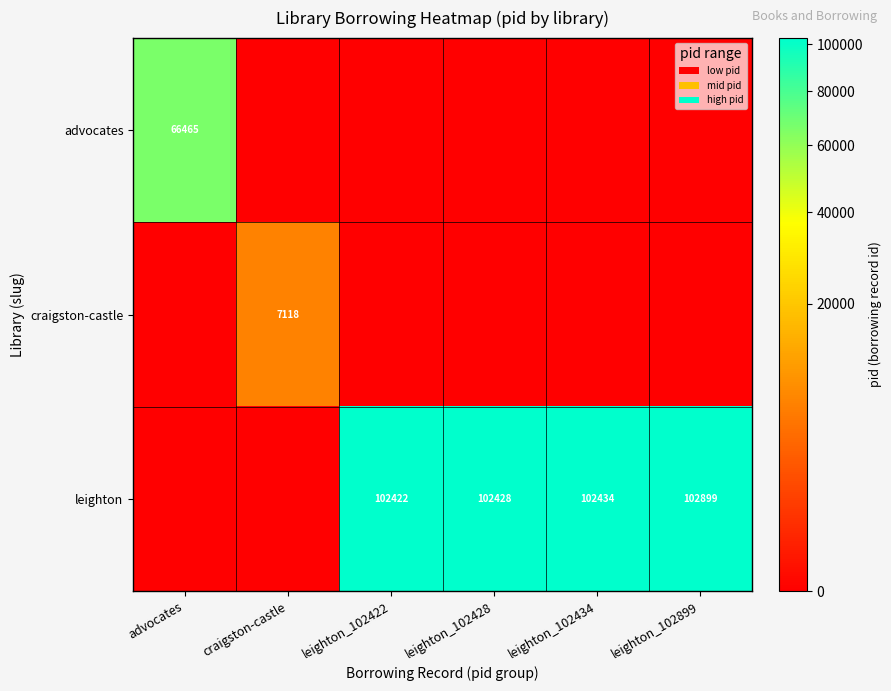

Which has a higher value, advocates or leighton_102899?

advocates